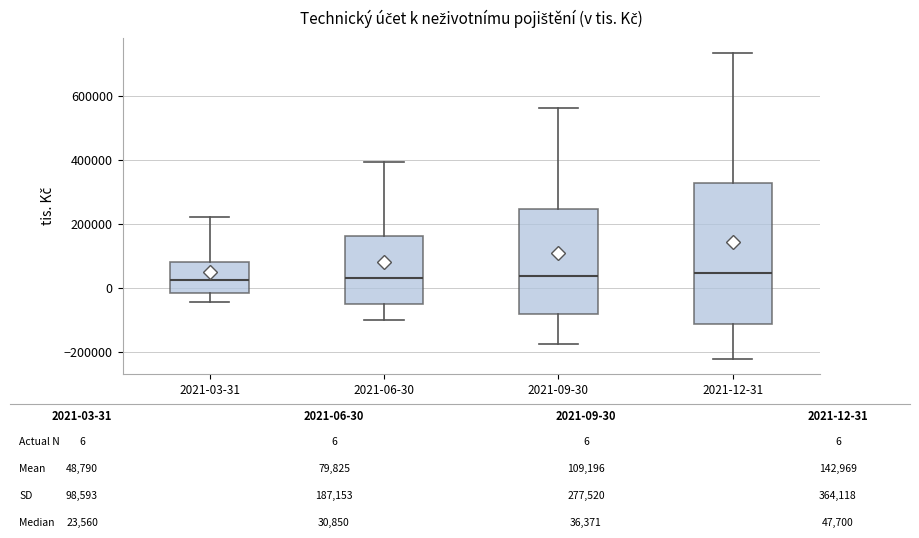

Reading left to right, read every box against the y-axis: the position of its median line, the range the box covers, and the ends of its whiskers. The values are not printed on the chart, so give them approximately, as read against the axis.

2021-03-31: median 20000, box -20000 to 80000, whiskers -40000 to 220000
2021-06-30: median 40000, box -60000 to 160000, whiskers -100000 to 400000
2021-09-30: median 40000, box -80000 to 240000, whiskers -180000 to 560000
2021-12-31: median 40000, box -120000 to 320000, whiskers -220000 to 740000